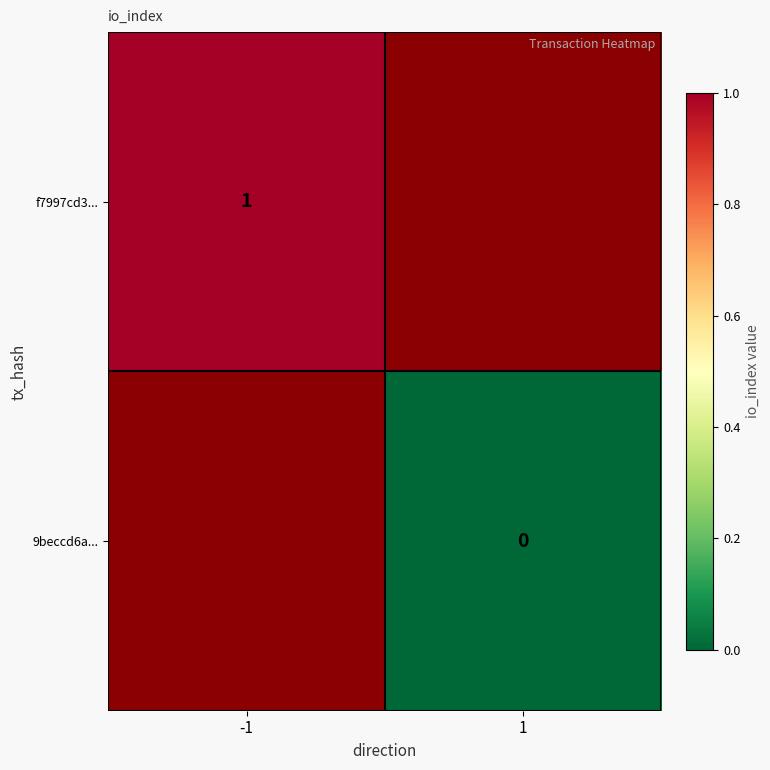

Is the value of f7997cd3... at -1 greater than the value of 9beccd6a... at 1?

Yes